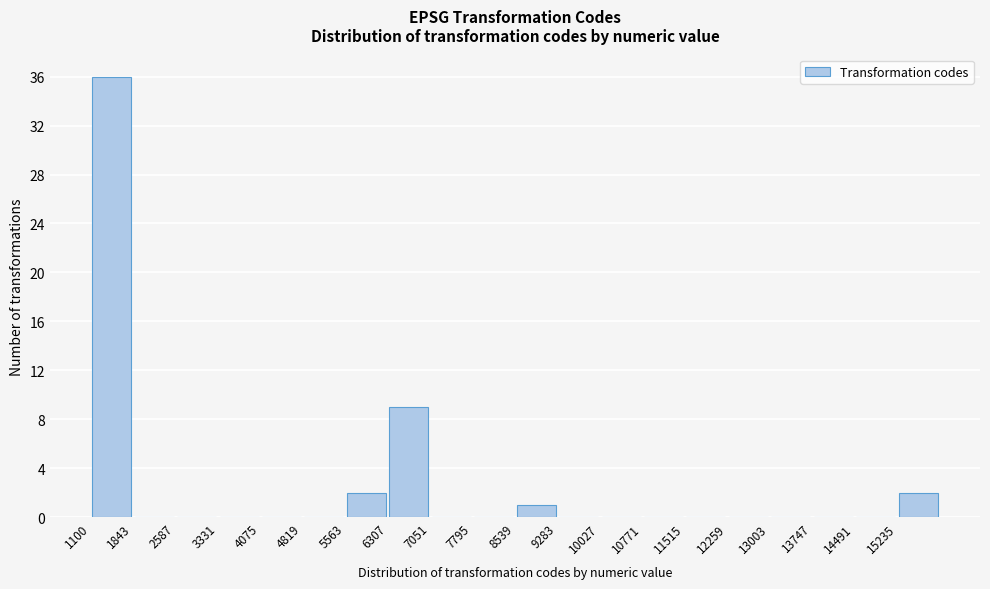

Reading left to right, transcribe this chart: for each bar, give the range it covers on the x-axis and its height. Neither the bar edges nor the heights are printed on the chart, so give them approximately, as read against the axes.

1100 to 1800: 36
1800 to 2600: 0
2600 to 3300: 0
3300 to 4100: 0
4100 to 4800: 0
4800 to 5600: 0
5600 to 6300: 2
6300 to 7100: 9
7100 to 7800: 0
7800 to 8500: 0
8500 to 9300: 1
9300 to 10000: 0
10000 to 10800: 0
10800 to 11500: 0
11500 to 12300: 0
12300 to 13000: 0
13000 to 13700: 0
13700 to 14500: 0
14500 to 15200: 0
15200 to 16000: 2